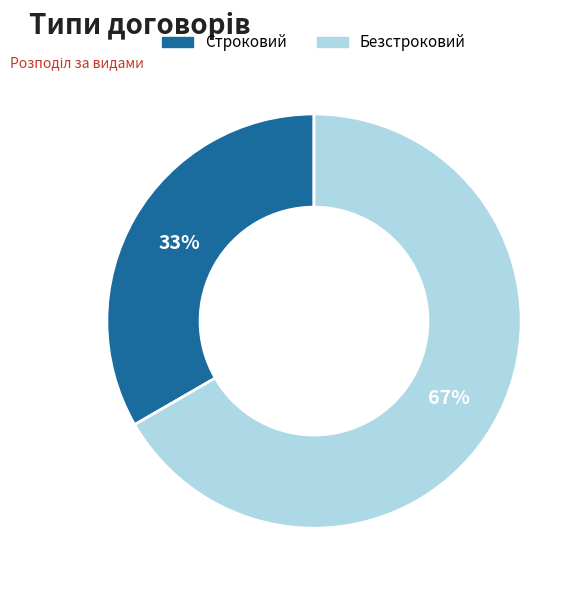

Do Безстроковий and Строковий together represent more than half of the pie?

Yes